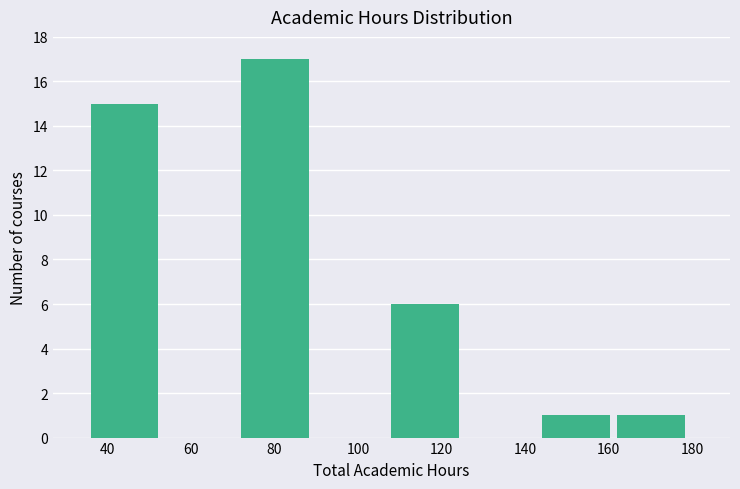

How tall is the bar that spans 108 to 126 on the x-axis? The values are not printed on the chart, so give them approximately, as read against the axis.

6